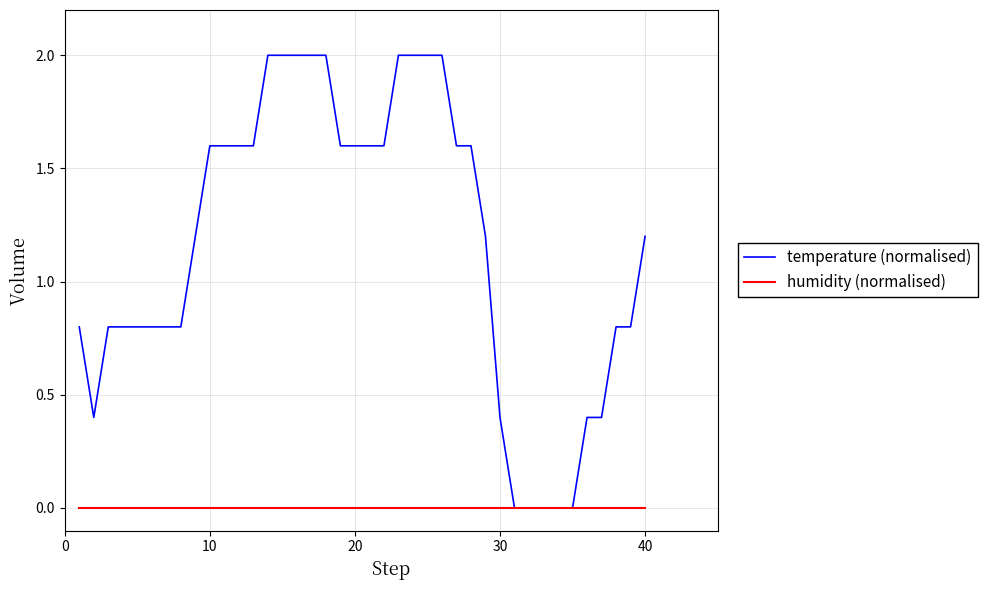

Reading left to right, transcribe all the data shown in this chart.

temperature (normalised): 0.8	0.4	0.8	0.8	0.8	0.8	0.8	0.8	1.2	1.6	1.6	1.6	1.6	2.0	2.0	2.0	2.0	2.0	1.6	1.6	1.6	1.6	2.0	2.0	2.0	2.0	1.6	1.6	1.2	0.4	0.0	0.0	0.0	0.0	0.0	0.4	0.4	0.8	0.8	1.2
humidity (normalised): 0.0	0.0	0.0	0.0	0.0	0.0	0.0	0.0	0.0	0.0	0.0	0.0	0.0	0.0	0.0	0.0	0.0	0.0	0.0	0.0	0.0	0.0	0.0	0.0	0.0	0.0	0.0	0.0	0.0	0.0	0.0	0.0	0.0	0.0	0.0	0.0	0.0	0.0	0.0	0.0